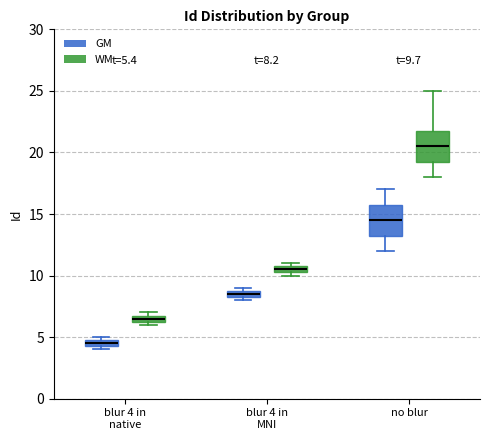

Which box's median line is the highest?

no blur (WM)